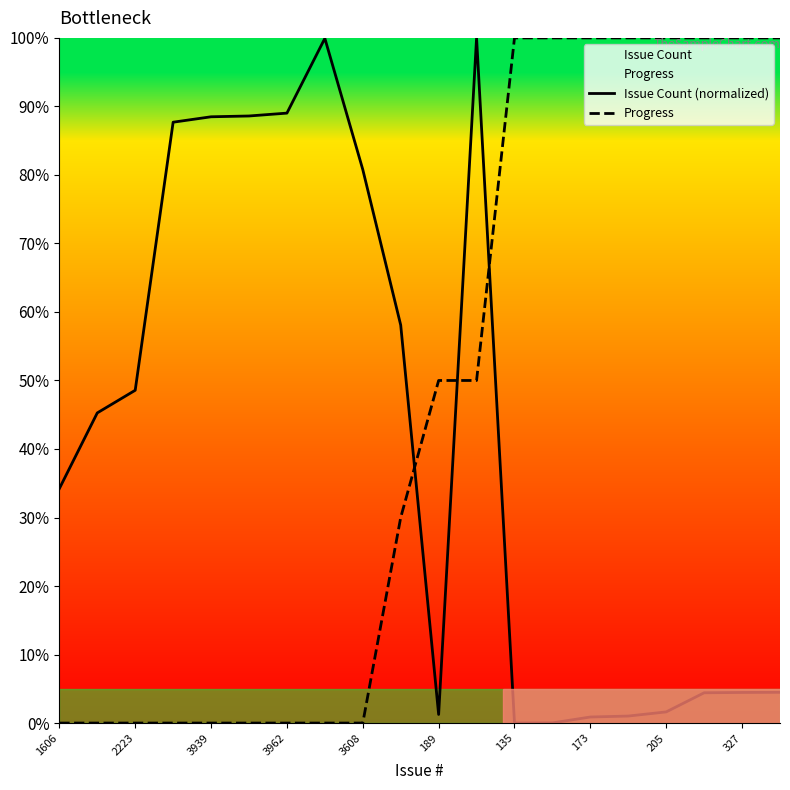

Rank the series at 189 from highest to lowest value.

Progress, Issue Count (normalized)